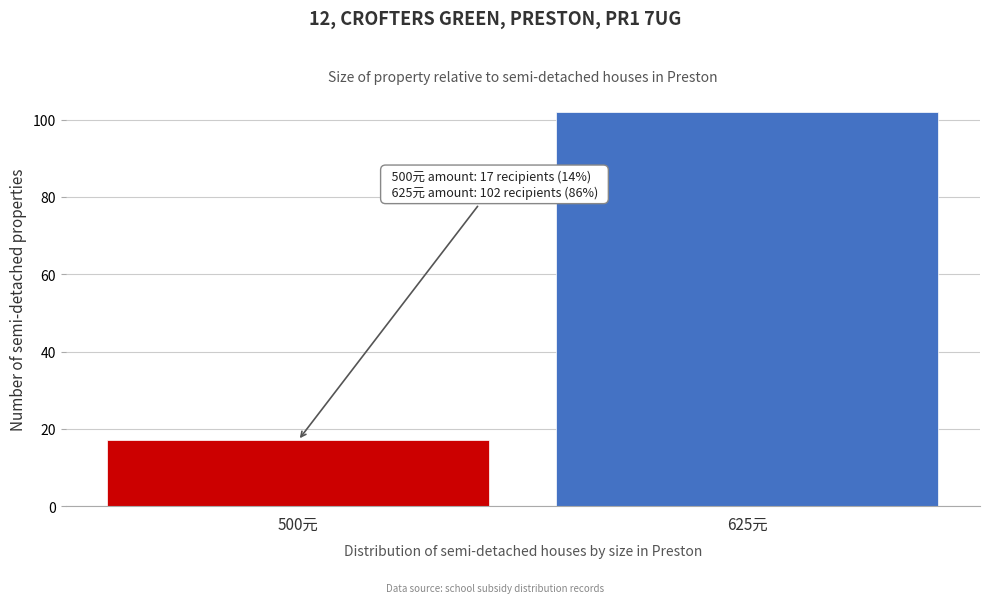

Reading left to right, what are all the values shown in this chart?

500元=17	625元=102